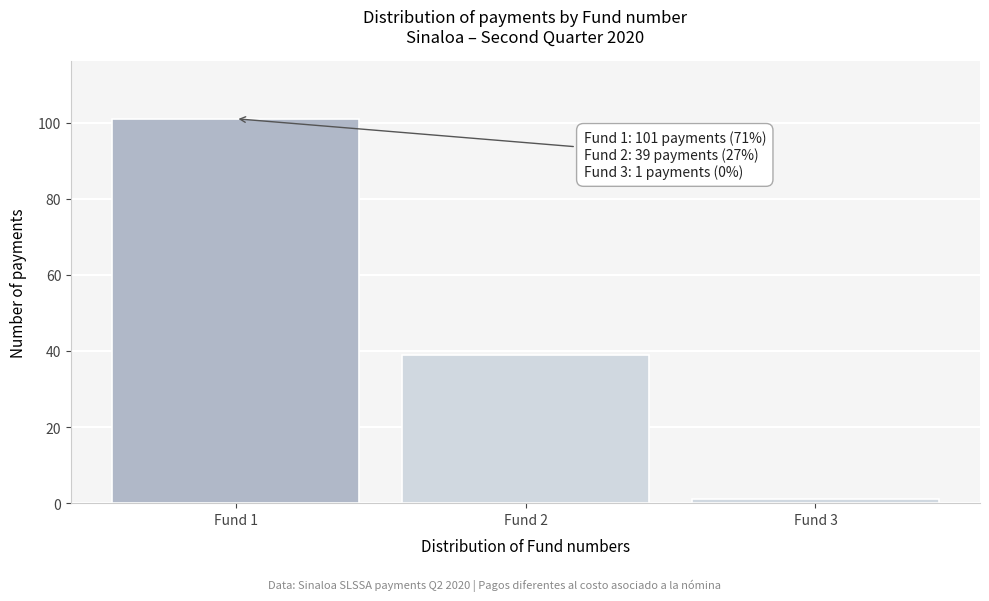

Reading left to right, list all the values displayed in this chart.

Fund 1=101	Fund 2=39	Fund 3=1